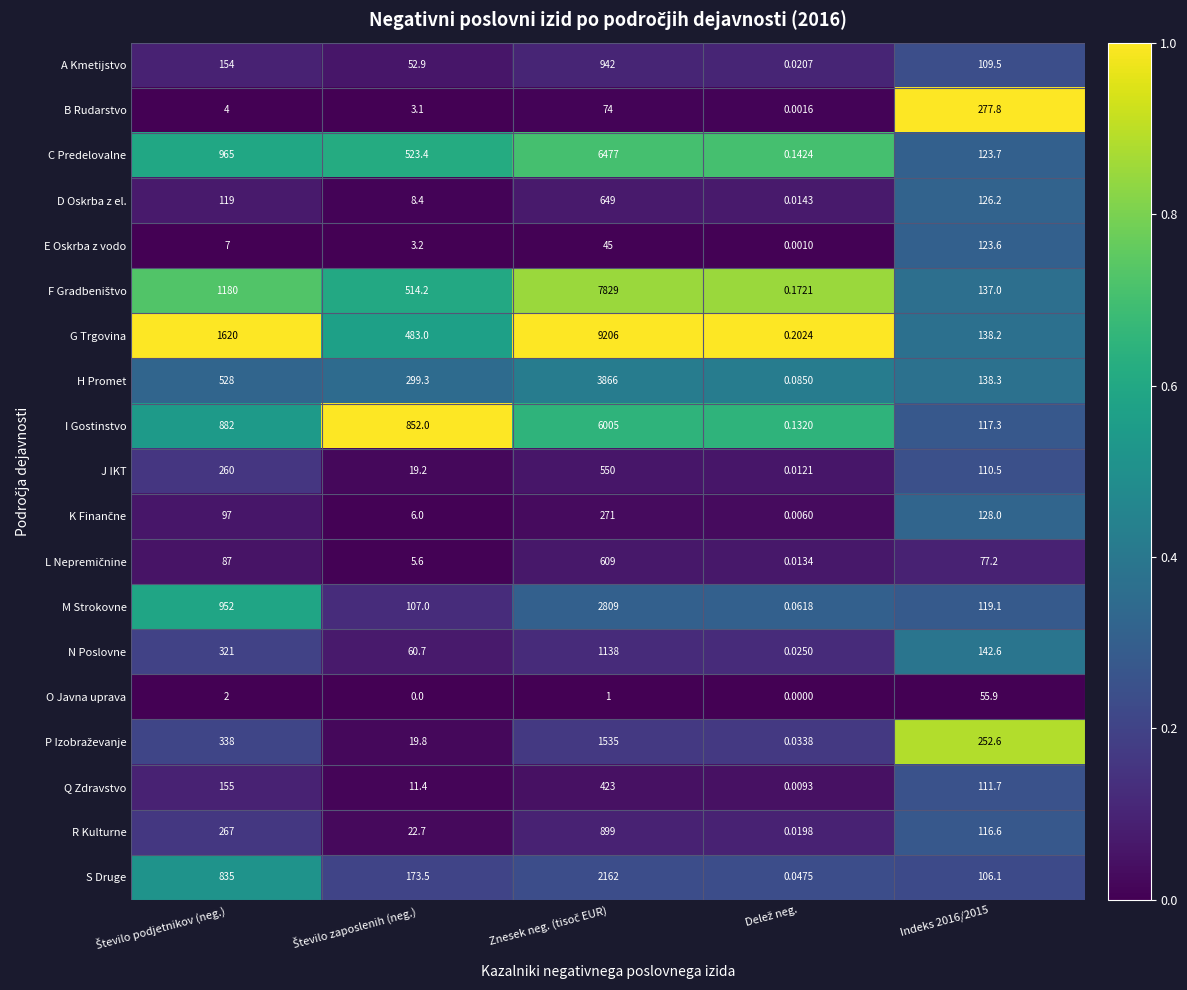

How many data points does each series have?

5